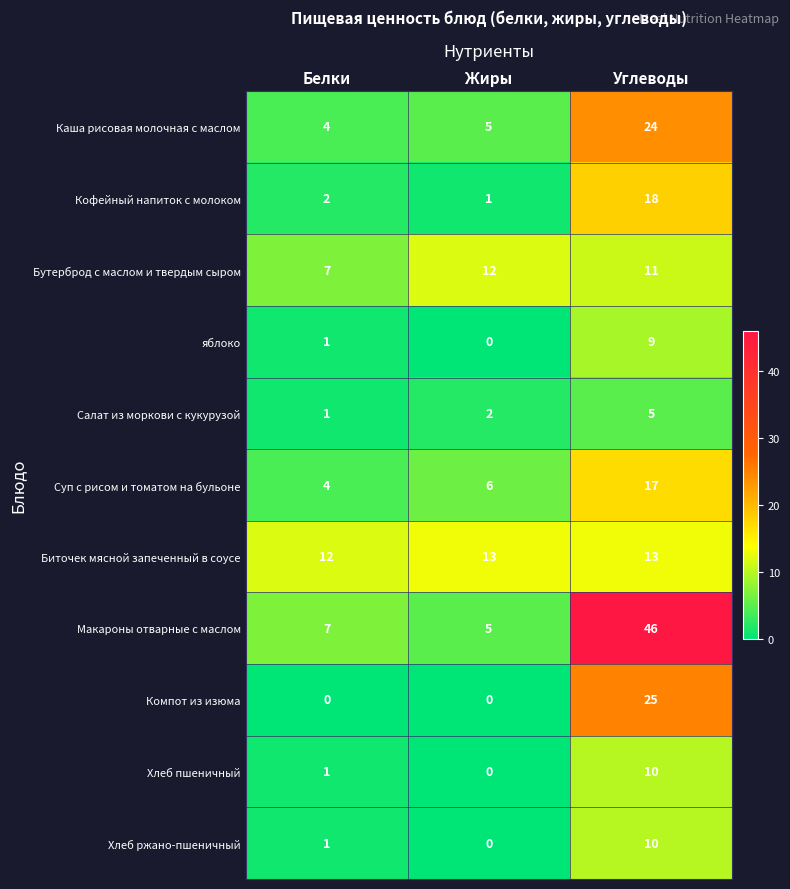

The Хлеб пшеничный series shows 3 at Жиры. True or false?

False